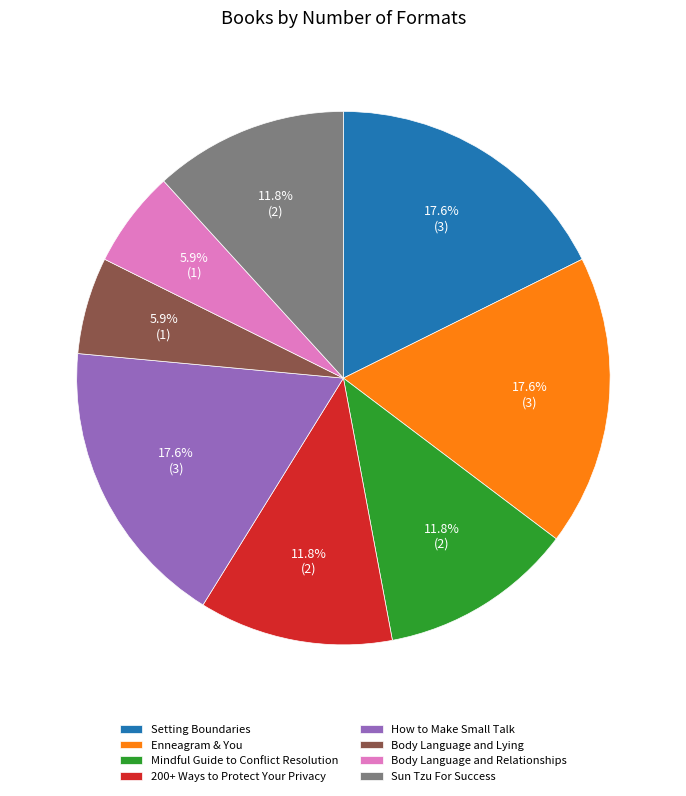

Count the number of slices in the pie.

8